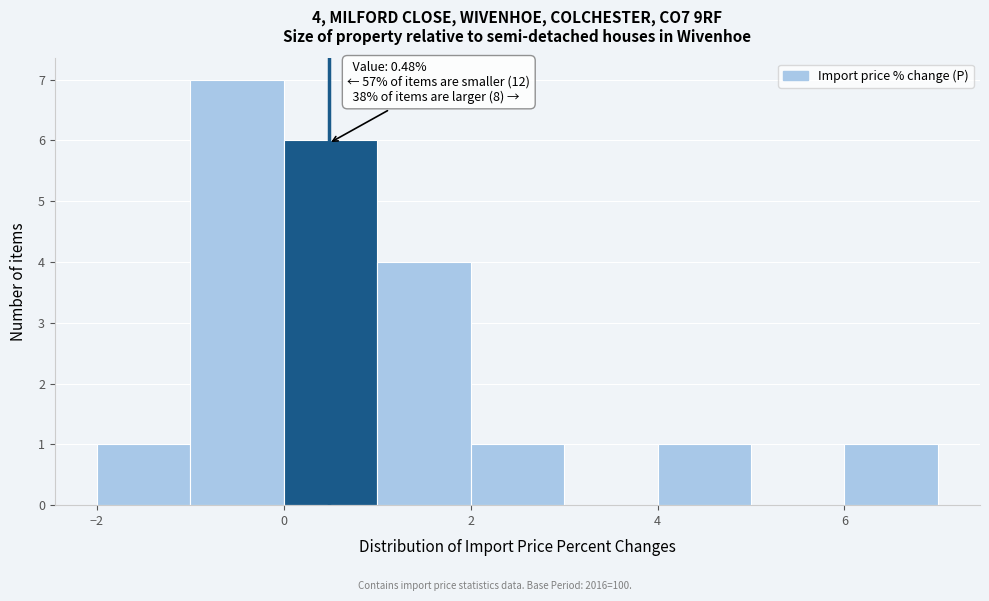

Over which range of the x-axis is the bar tallest?

-1 to 0